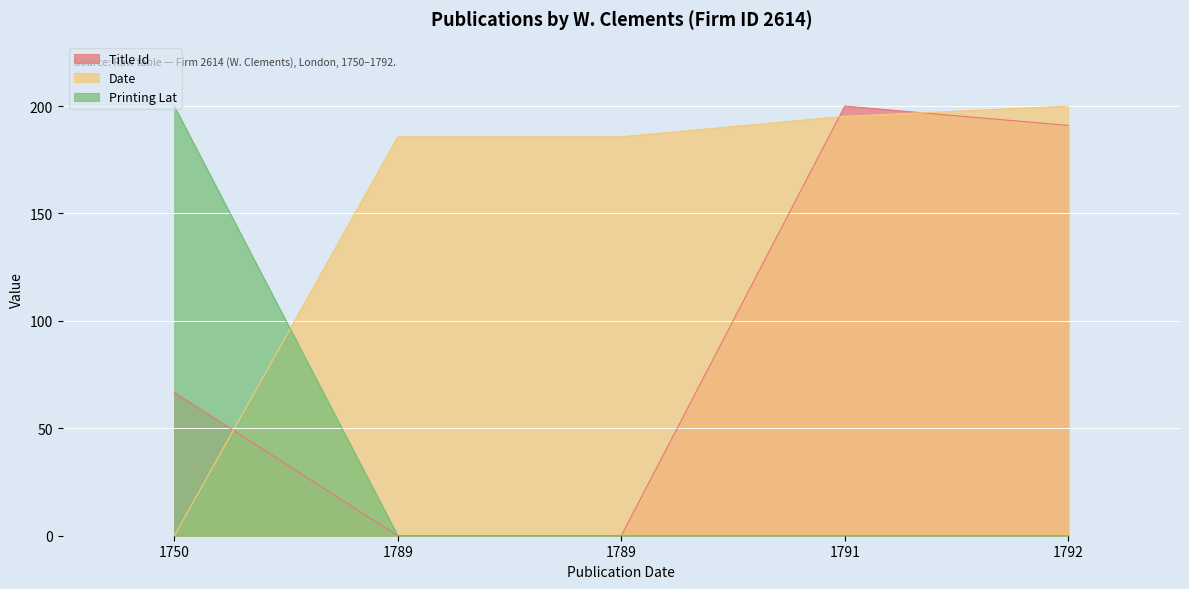

How many series are shown in this chart?

3